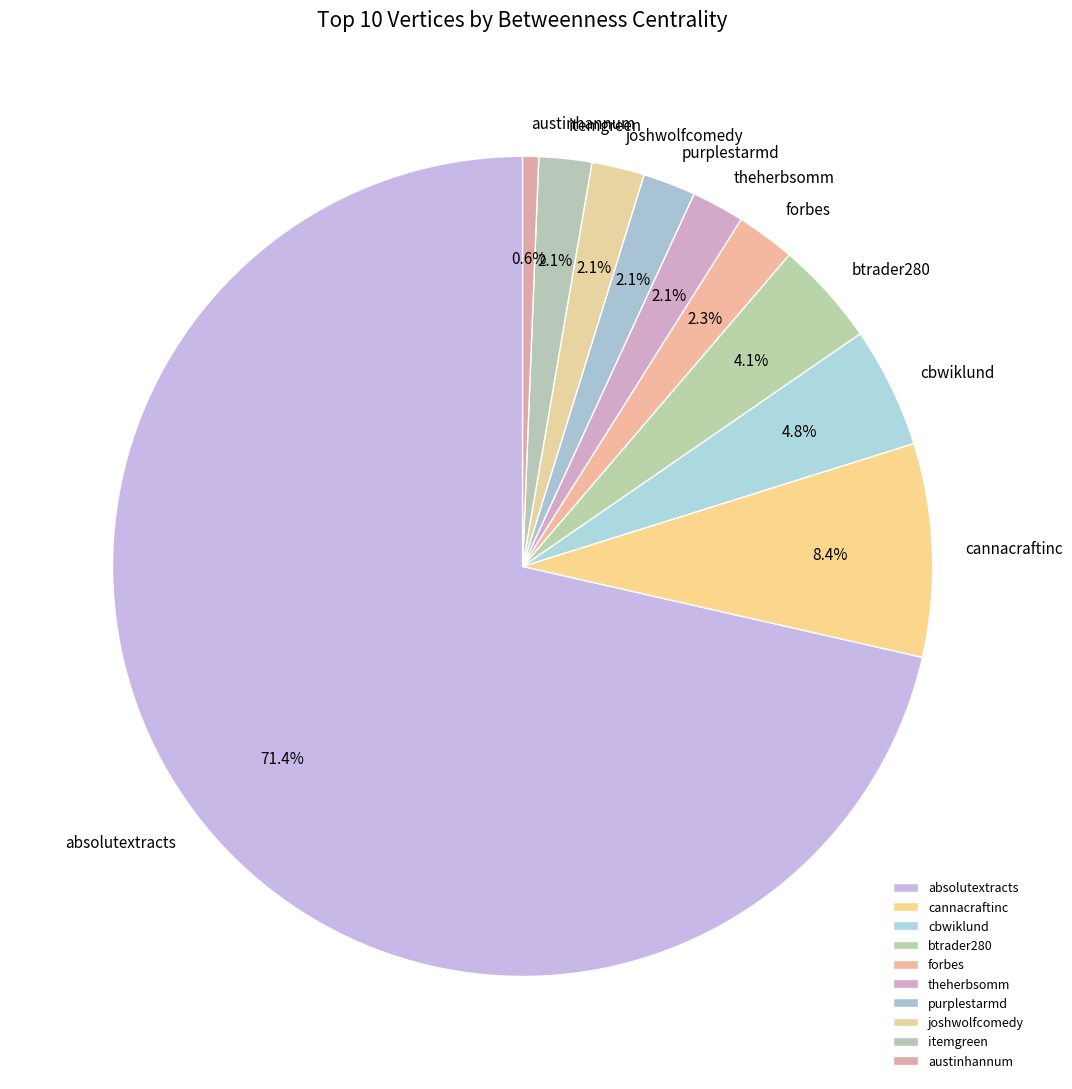

Is purplestarmd the majority of the pie?

No